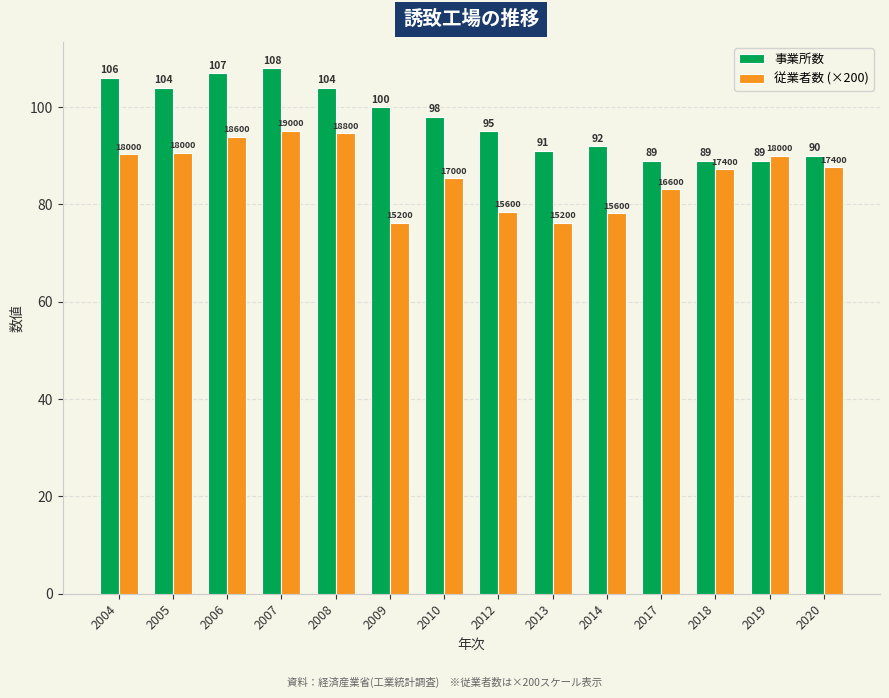

At which category is the sum across all series the highest?

2007